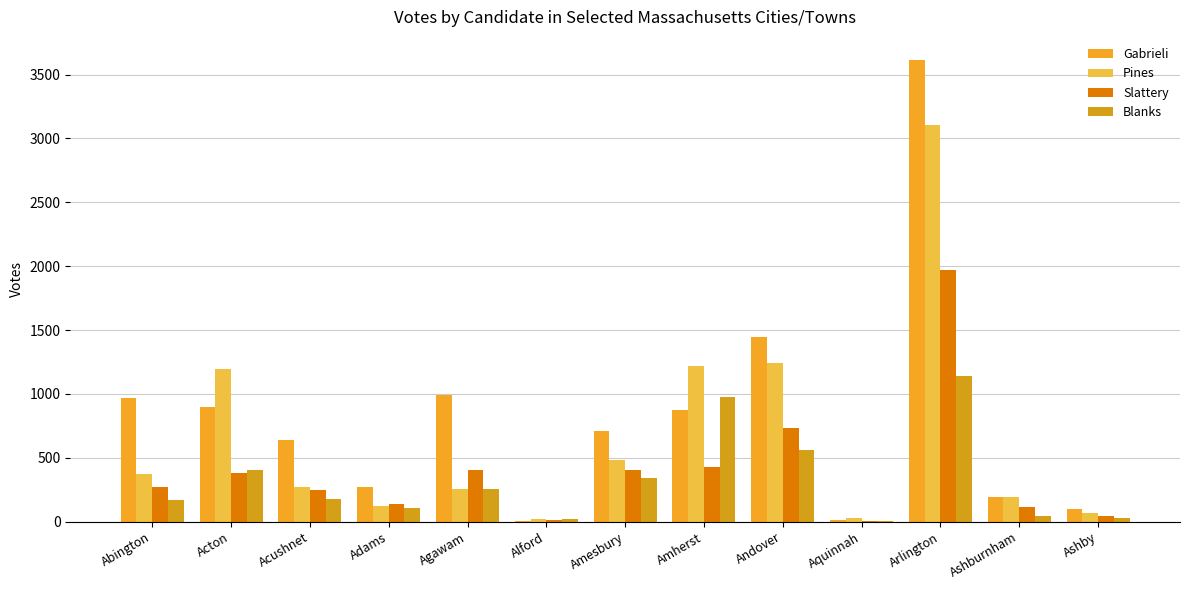

Are the bars grouped side by side (vs. stacked)?

Yes